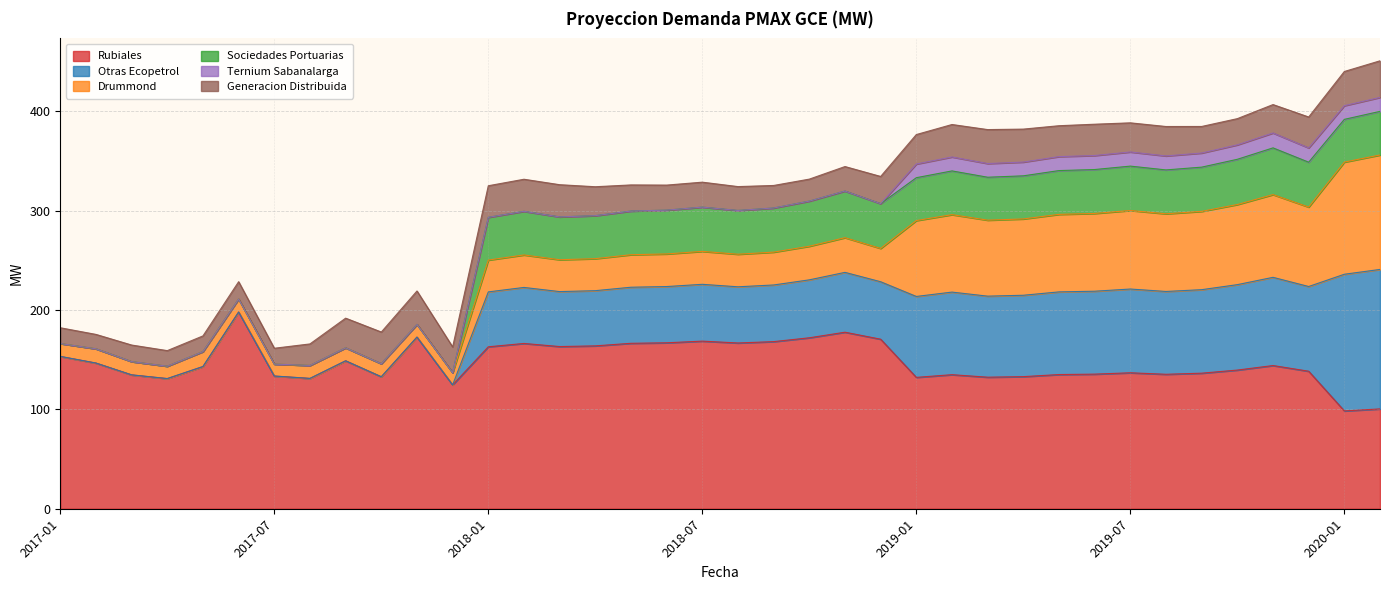

Reading left to right, what are all the values shown in this chart?

Rubiales: 153.3	146.7	134.8	131.0	143.1	198.0	133.6	131.2	148.9	132.8	172.8	124.7	163.0	166.4	163.3	163.9	166.5	167.1	168.7	166.9	168.2	172.1	177.7	170.7	132.2	134.9	132.4	133.0	135.1	135.5	136.9	135.3	136.5	139.6	144.2	138.4	98.5	100.5
Otras Ecopetrol: 0.0	0.0	0.0	0.0	0.0	0.0	0.0	0.0	0.0	0.0	0.0	0.0	55.2	56.4	55.3	55.6	56.4	56.6	57.2	56.5	57.0	58.3	60.2	57.8	81.5	83.1	81.6	81.9	83.2	83.5	84.3	83.4	84.1	86.0	88.8	85.3	137.6	140.4
Drummond: 13.0	14.3	13.4	12.5	15.1	13.1	12.0	13.1	13.1	13.1	12.7	12.2	32.0	32.7	32.1	32.2	32.7	32.8	33.2	32.8	33.1	33.8	34.9	33.5	76.4	78.0	76.5	76.8	78.0	78.3	79.1	78.2	78.8	80.6	83.3	80.0	112.9	115.2
Sociedades Portuarias: 0.0	0.0	0.0	0.0	0.0	0.0	0.0	0.0	0.0	0.0	0.0	0.0	43.0	43.9	43.1	43.3	44.0	44.1	44.5	44.0	44.4	45.4	46.9	45.0	43.2	44.0	43.2	43.4	44.1	44.2	44.7	44.2	44.5	45.6	47.0	45.2	43.0	43.9
Ternium Sabanalarga: 0.0	0.0	0.0	0.0	0.0	0.0	0.0	0.0	0.0	0.0	0.0	0.0	0.0	0.0	0.0	0.0	0.0	0.0	0.0	0.0	0.0	0.0	0.0	0.0	13.8	14.0	13.8	13.8	14.1	14.1	14.2	14.1	14.2	14.5	15.0	14.4	13.8	14.0
Generacion Distribuida: 15.9	14.5	16.7	15.7	15.8	17.4	15.9	21.6	29.9	31.9	33.7	26.0	31.8	32.3	32.4	29.1	26.3	25.2	25.1	24.0	22.7	22.1	24.7	27.4	29.7	32.7	34.2	33.2	31.1	31.5	29.3	29.6	26.7	26.4	28.6	31.1	34.4	36.9